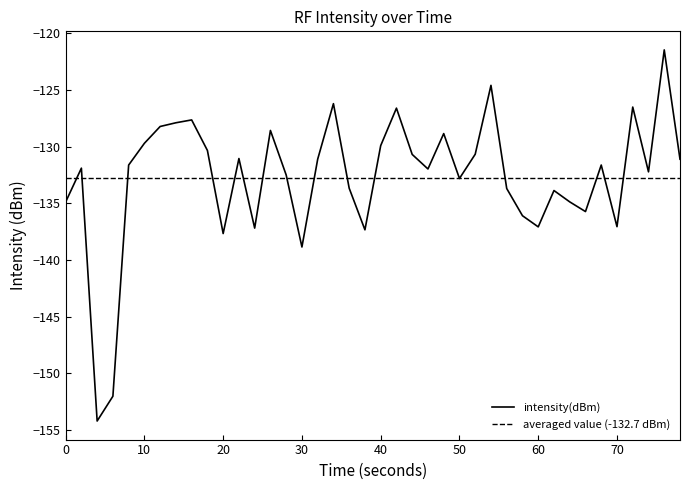

What is the difference between the second highest and second lowest values?

27.4